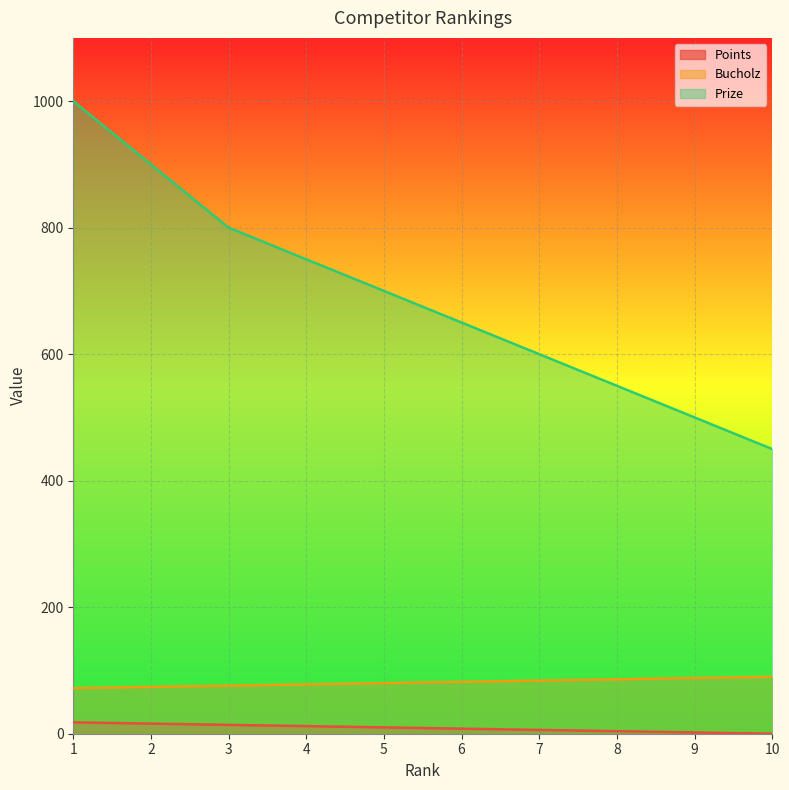

True or false: Points and Prize intersect in this chart.

False